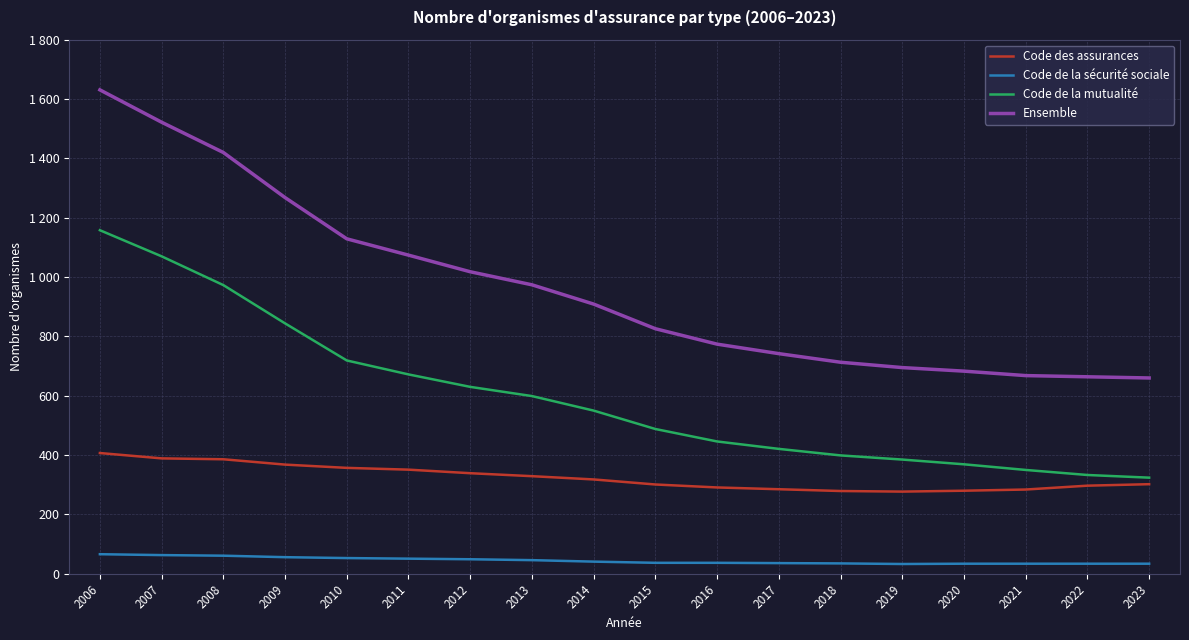

What is the sum of all Code de la mutualité values?

10730